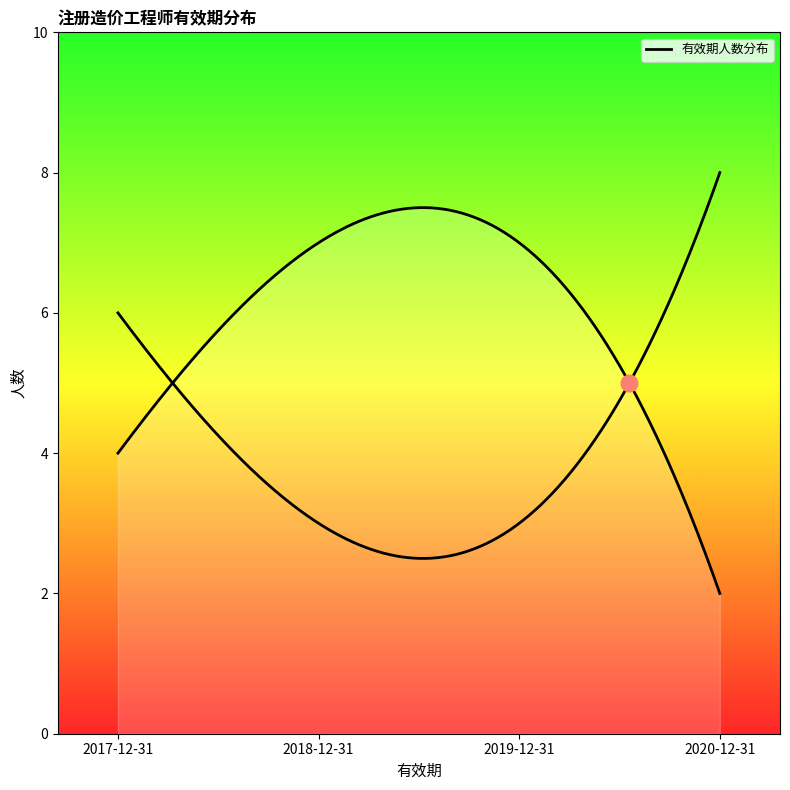

True or false: 2020-12-31 has more than 0 interior local peaks.

False